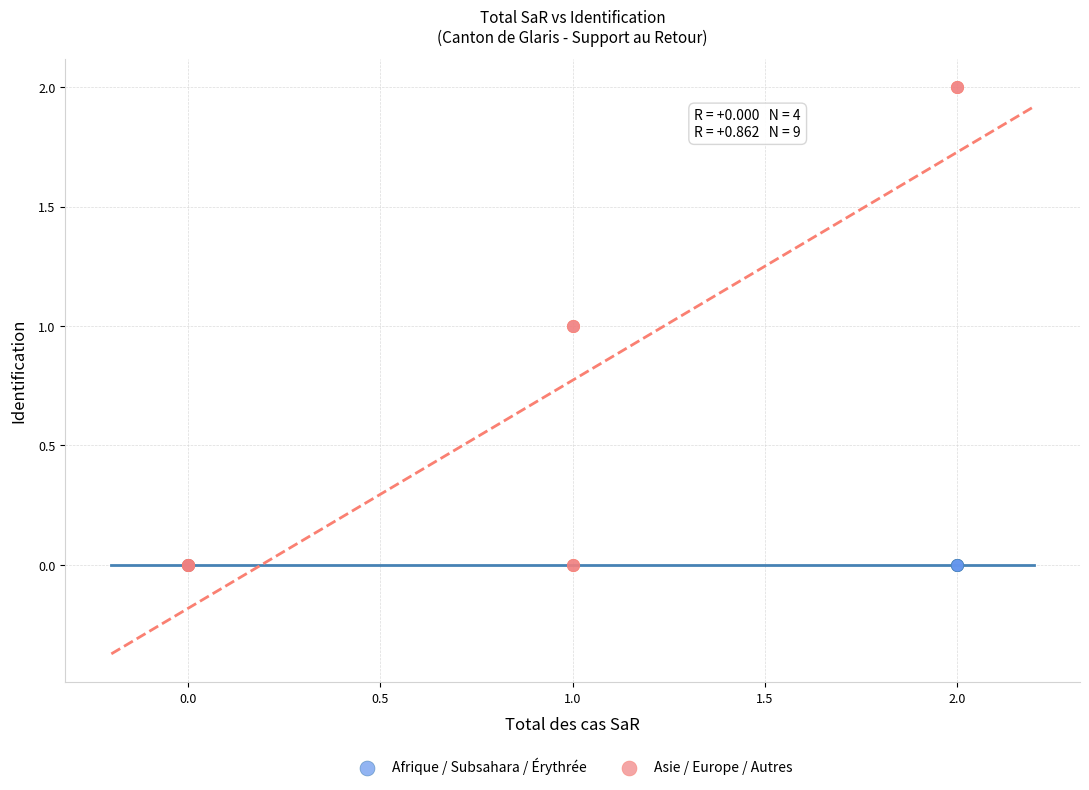

Which series reaches the maximum Y coordinate?

Asie / Europe / Autres